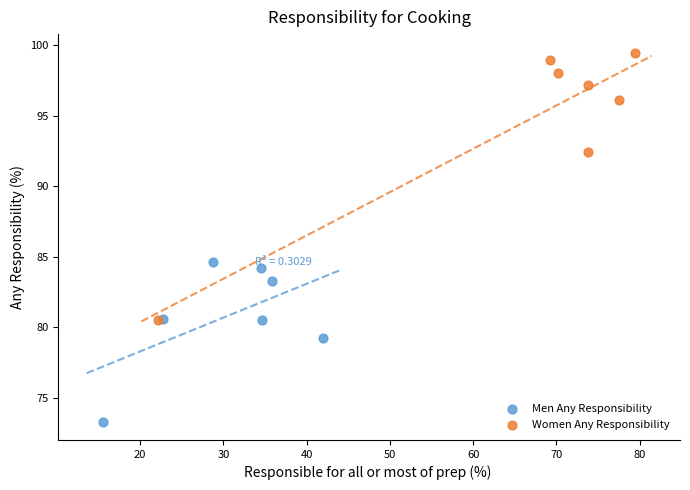

Which series contains the highest Y value?

Women Any Responsibility